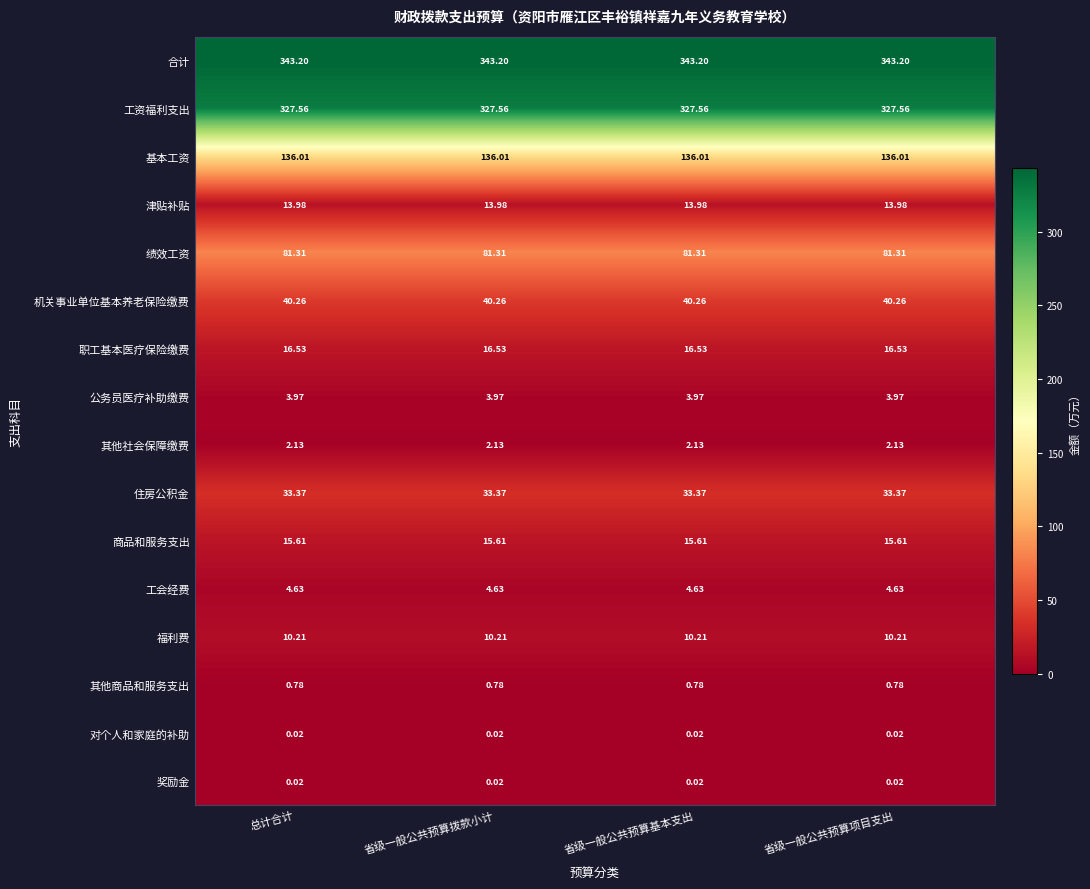

Is the value of 津贴补贴 at 总计合计 greater than the value of 合计 at 总计合计?

No